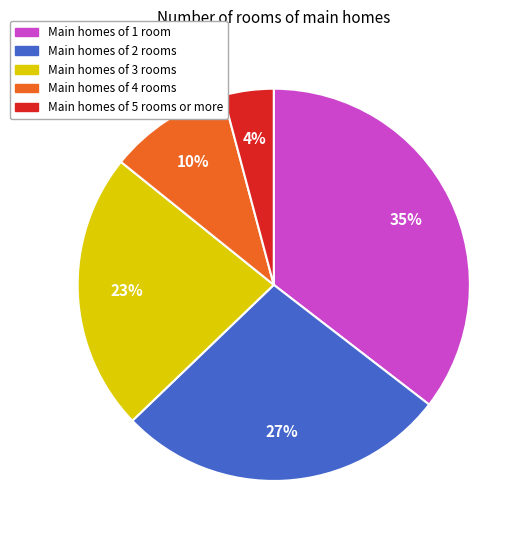

Rank the categories by value from lowest to highest.

Main homes of 5 rooms or more, Main homes of 4 rooms, Main homes of 3 rooms, Main homes of 2 rooms, Main homes of 1 room